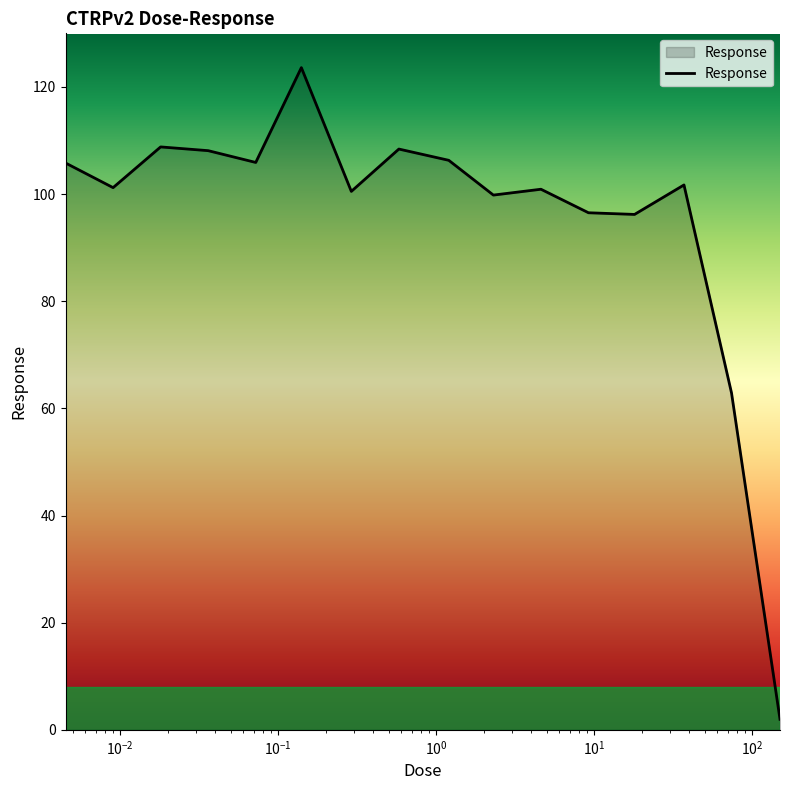

How many interior local valleys (lower than both neighbors) does the data have?

5